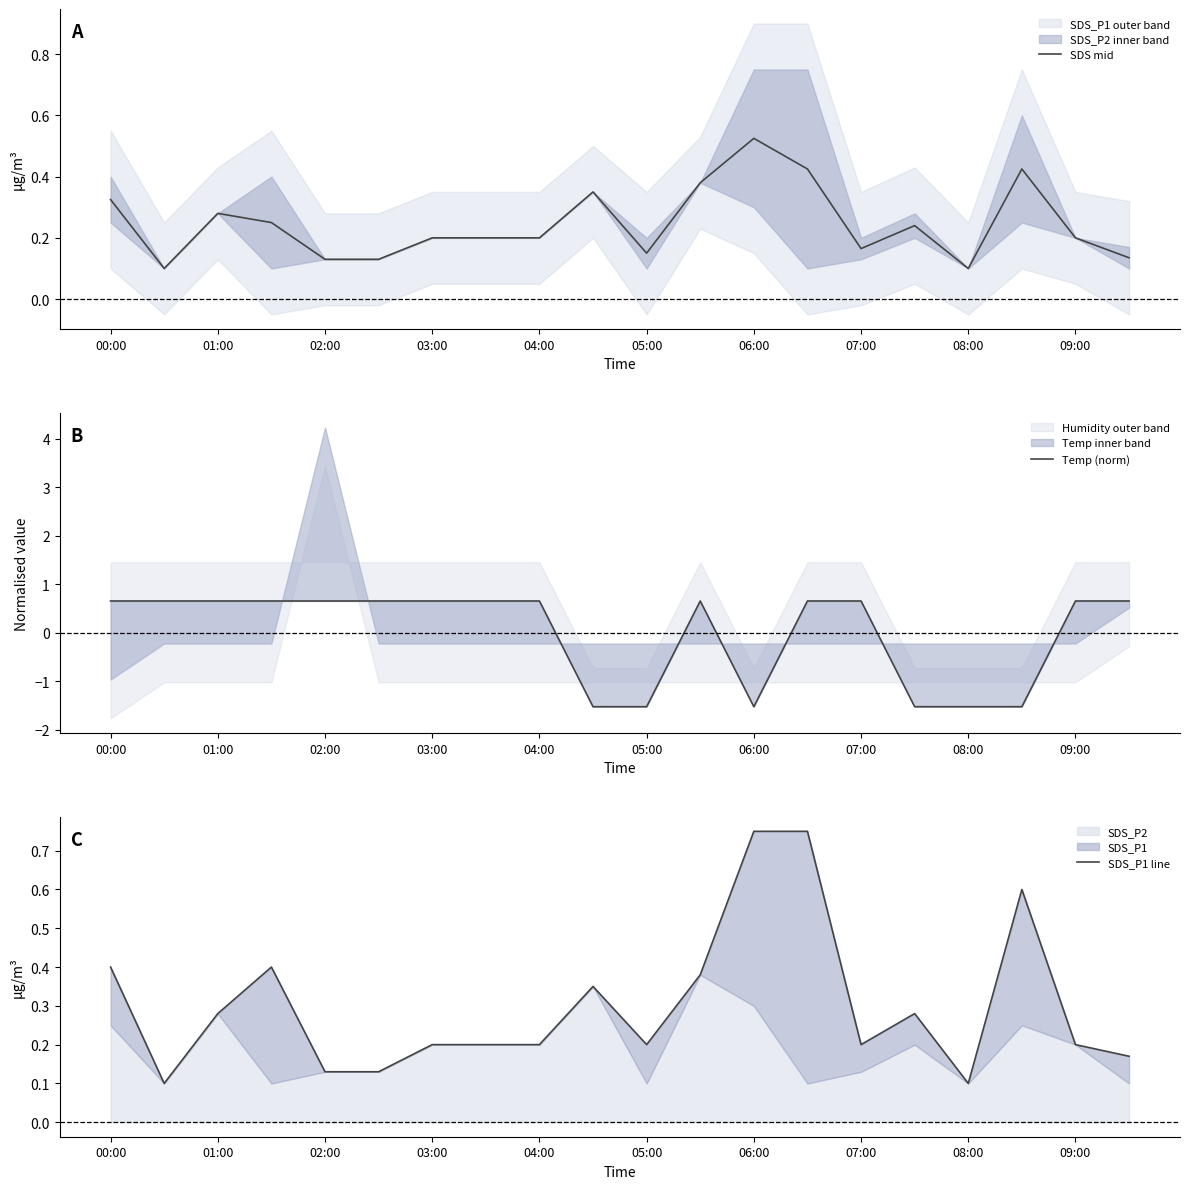

What is the minimum value shown in the chart?

-1.5